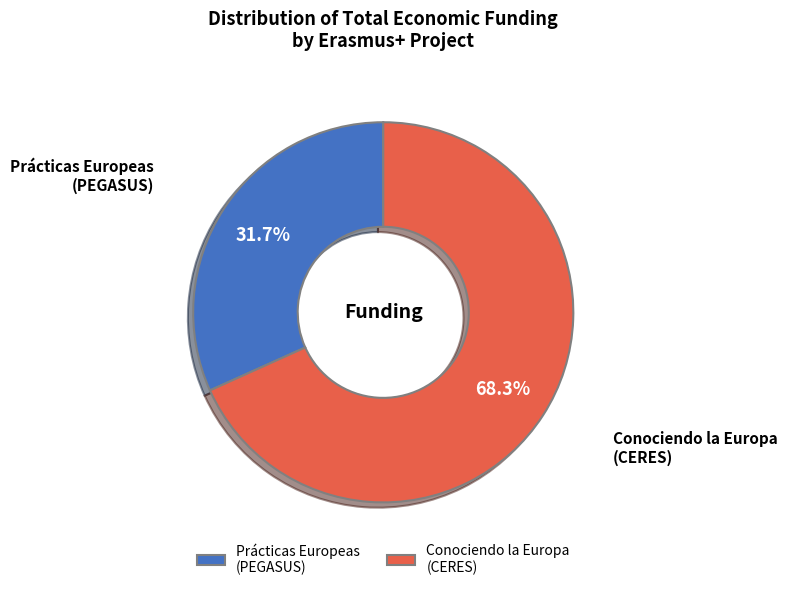

How many slices are in this pie chart?

2